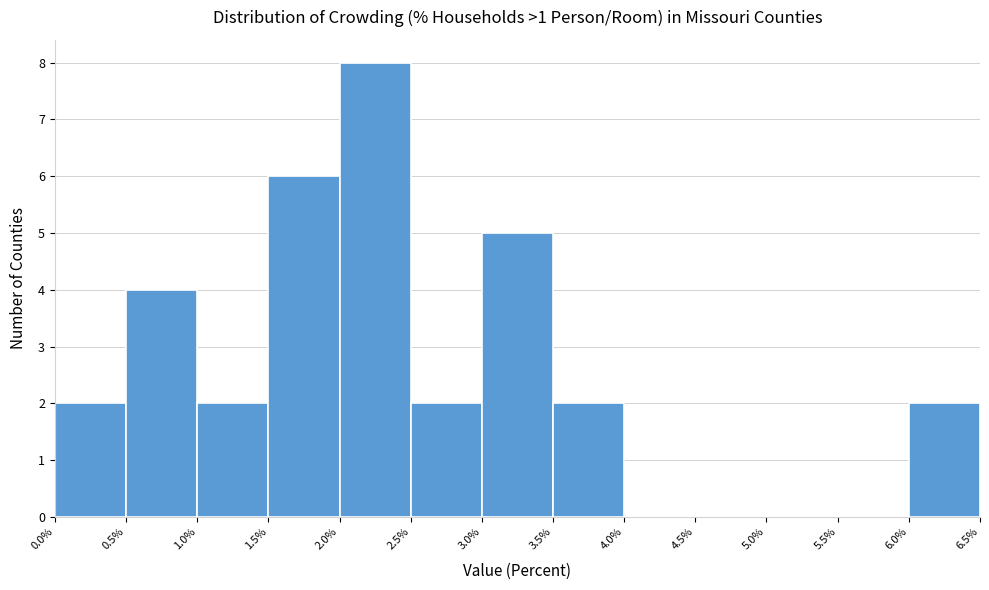

How tall is the bar that spans 1.0% to 1.5% on the x-axis? The values are not printed on the chart, so give them approximately, as read against the axis.

2